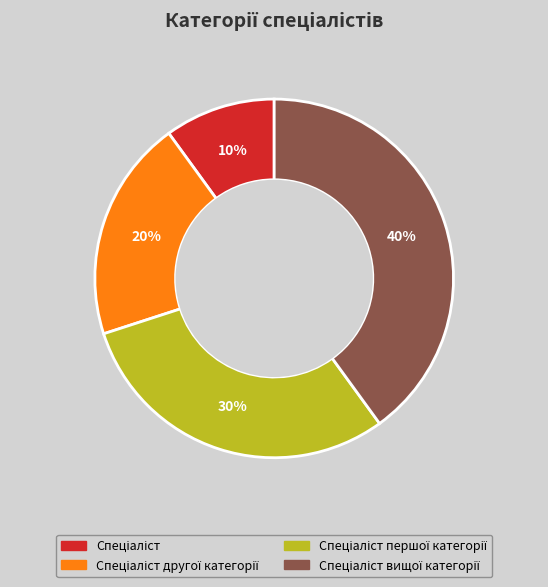

To the nearest percent, what is the difference between the largest and smallest slice percentages?

30%